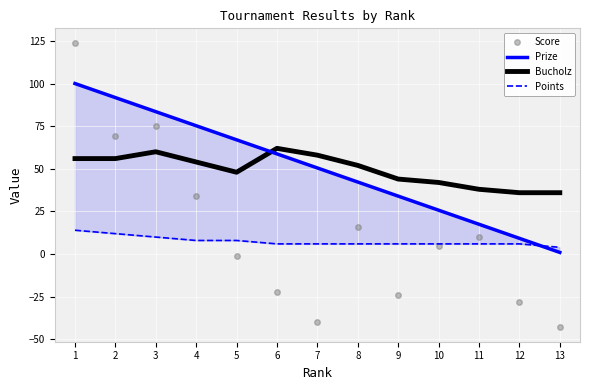

How many lines are shown in the chart?

4